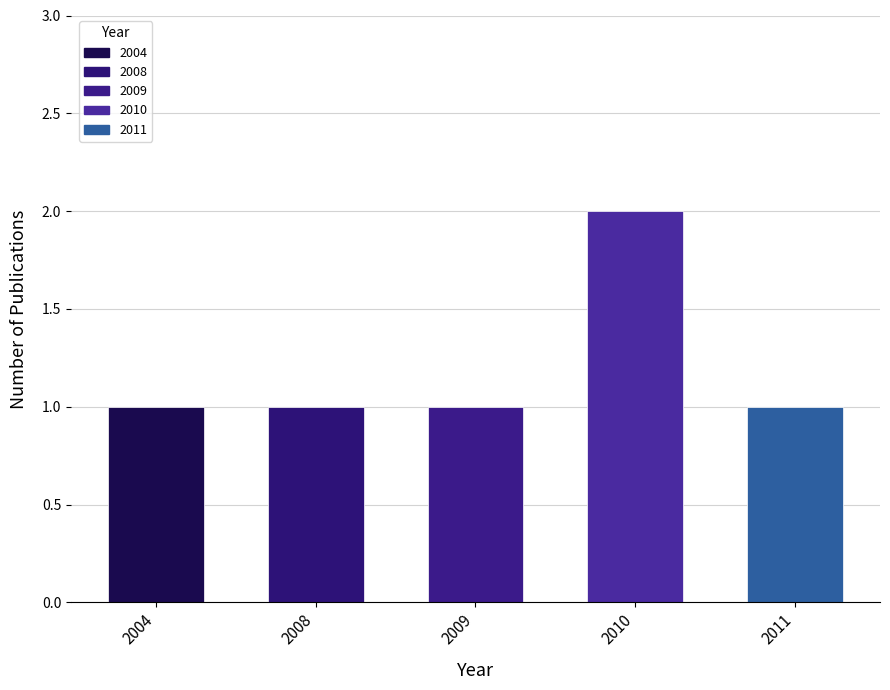

Is it true that the value at 2008 is 1?

True